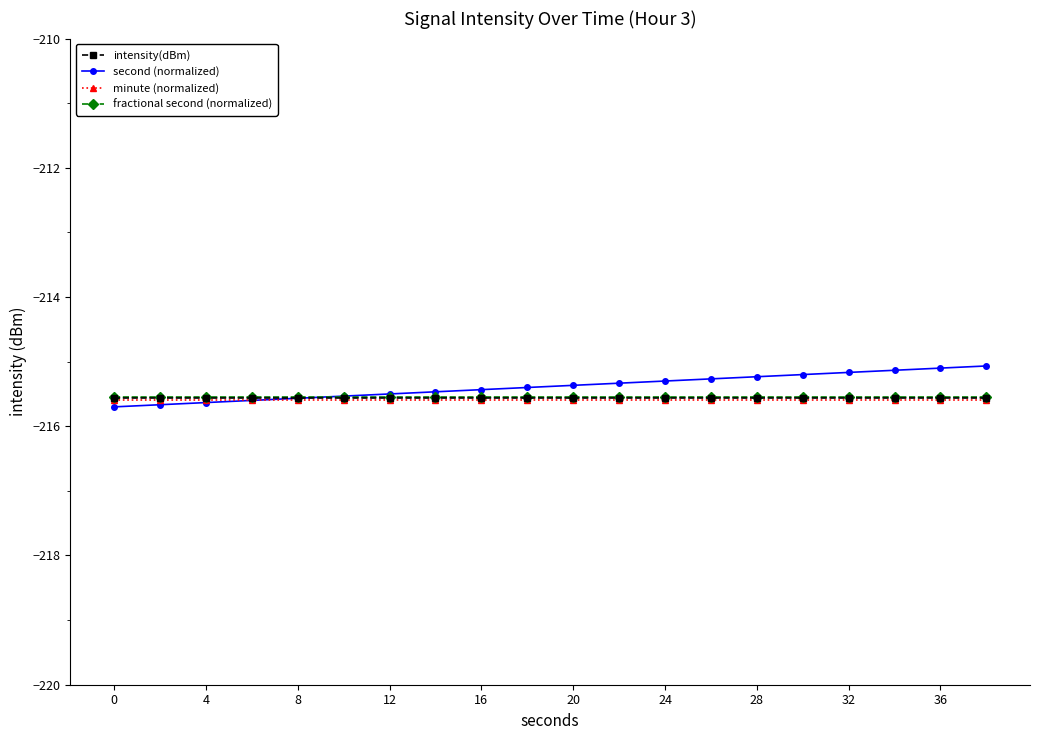

What is the smallest value displayed?

-215.7